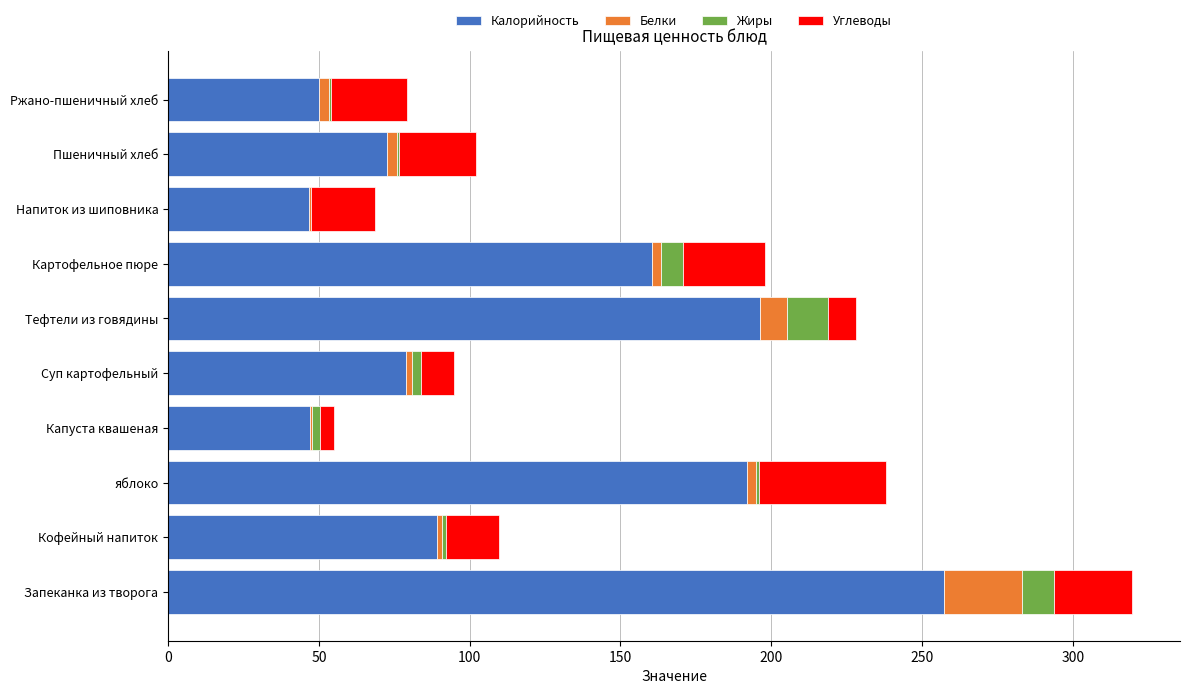

What is the highest value of the Калорийность series?

257.4